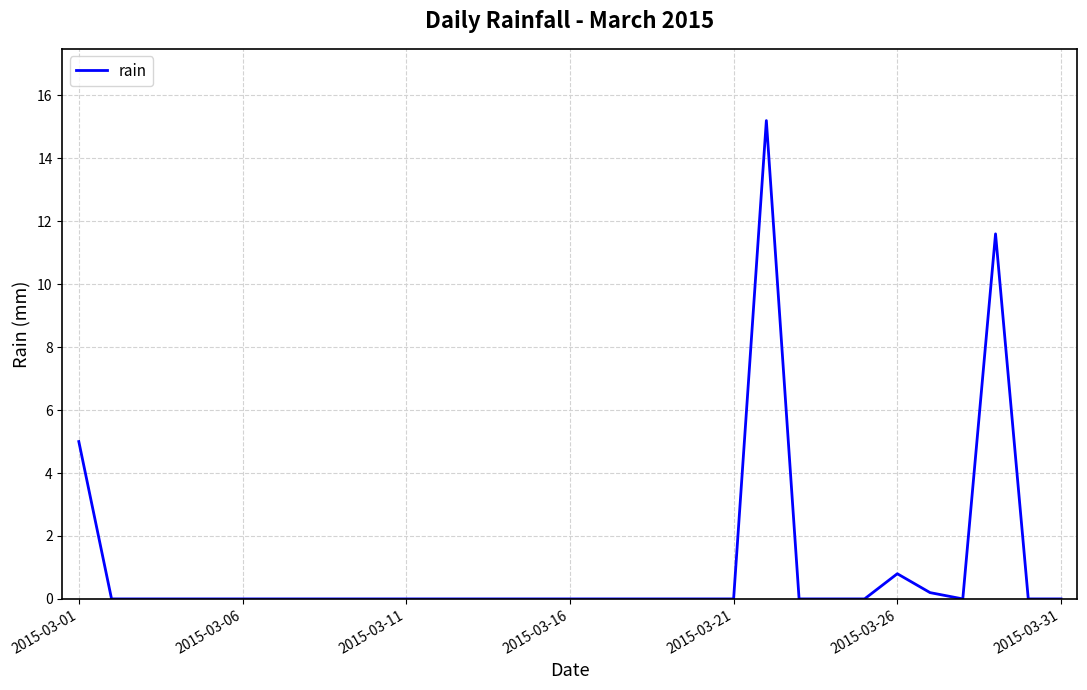

Does the chart display data point markers on the line(s)?

No